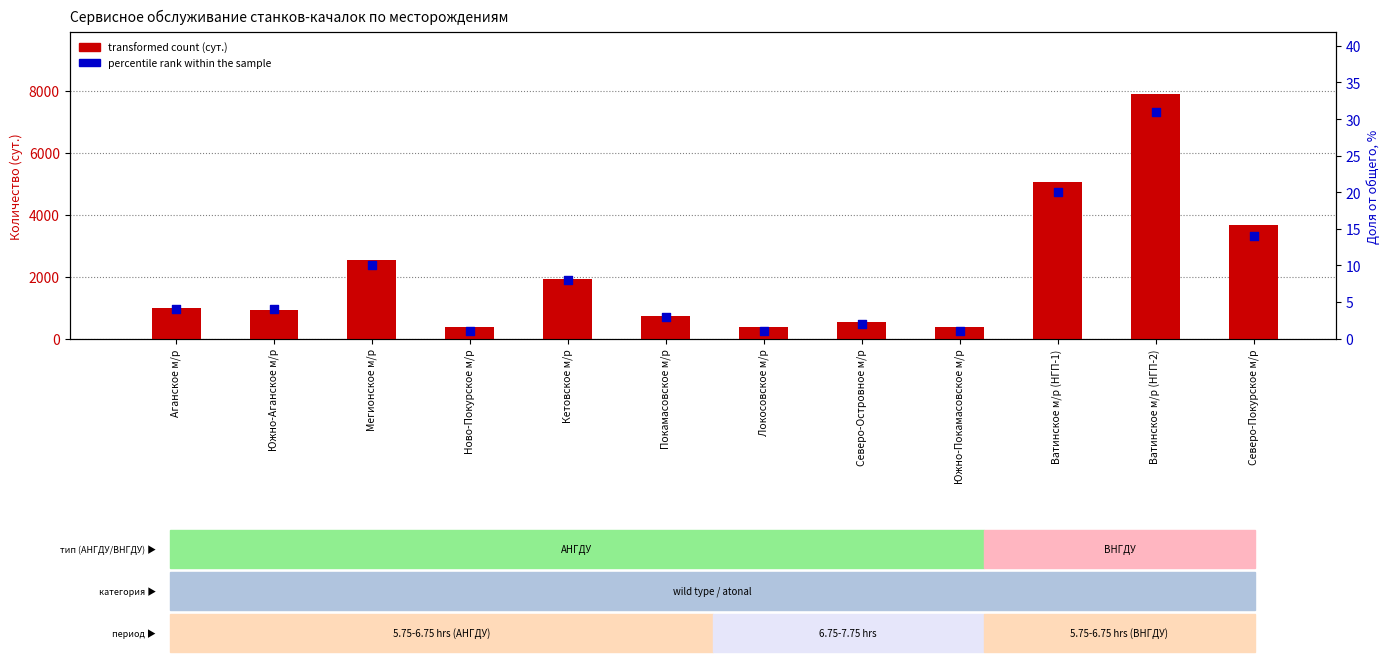

What is the total value across all series at Мегионское м/р?

2558